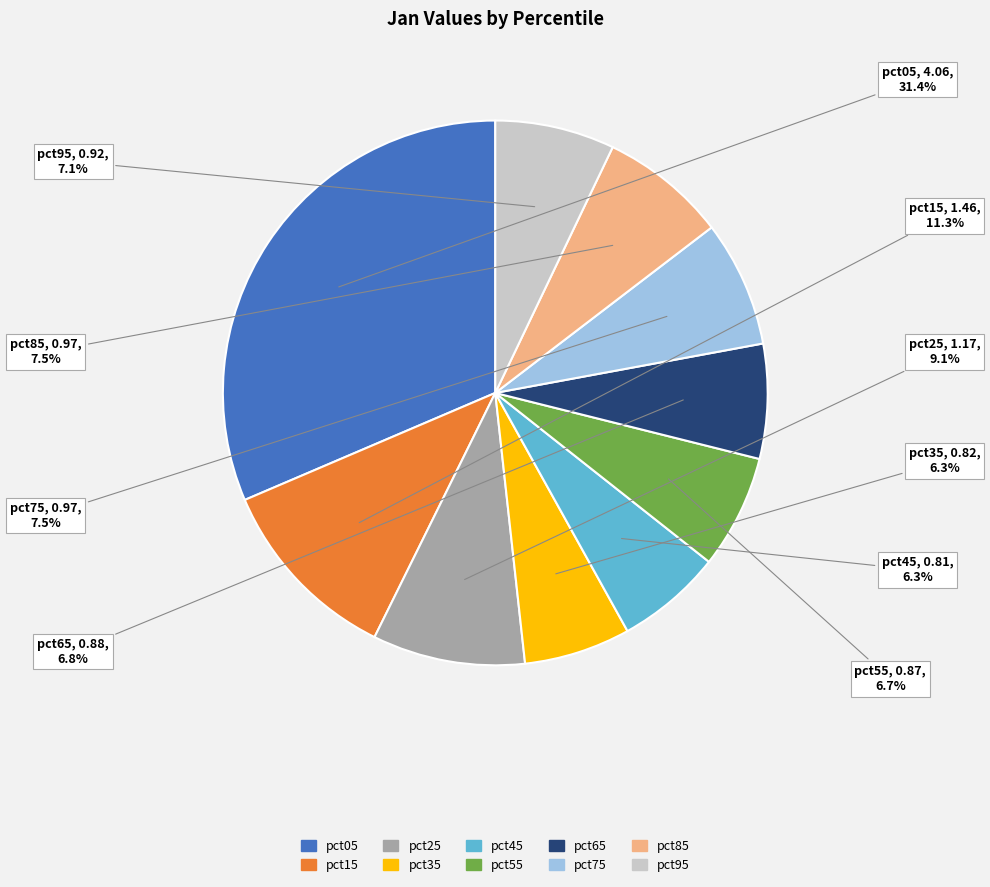

How many slices are in this pie chart?

10